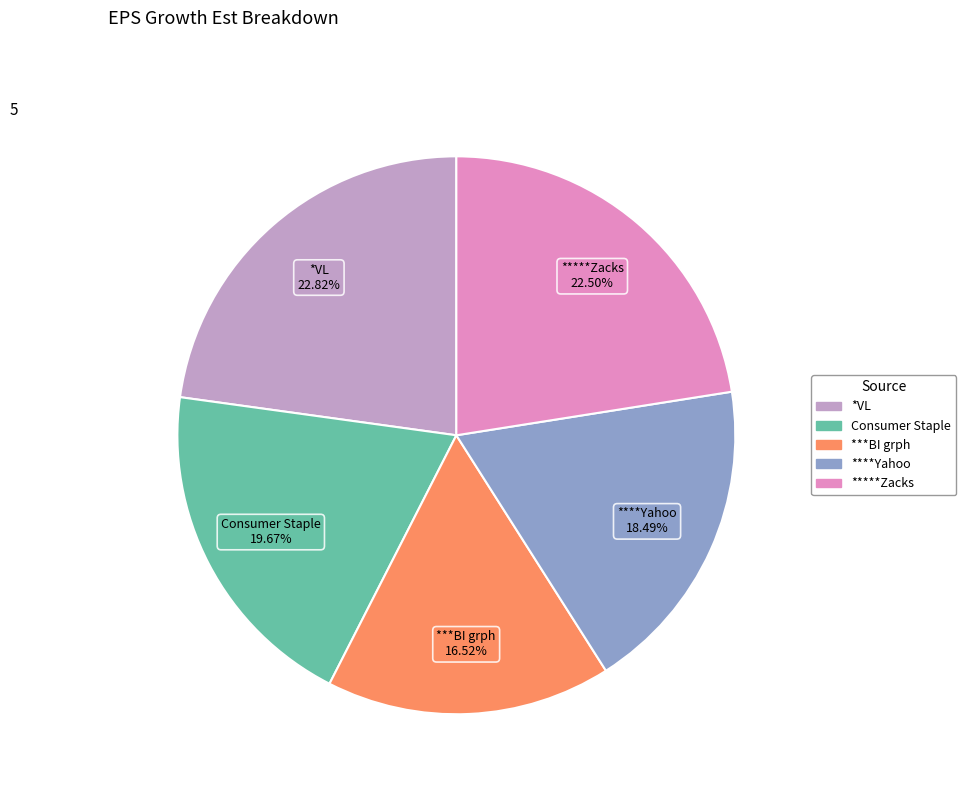

Which has a higher value, ***BI grph or *VL?

*VL